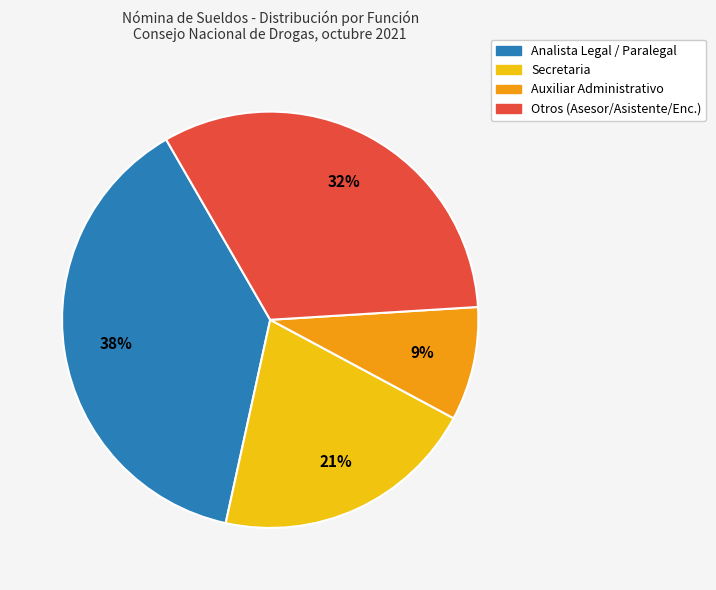

Does any single category account for the majority?

No